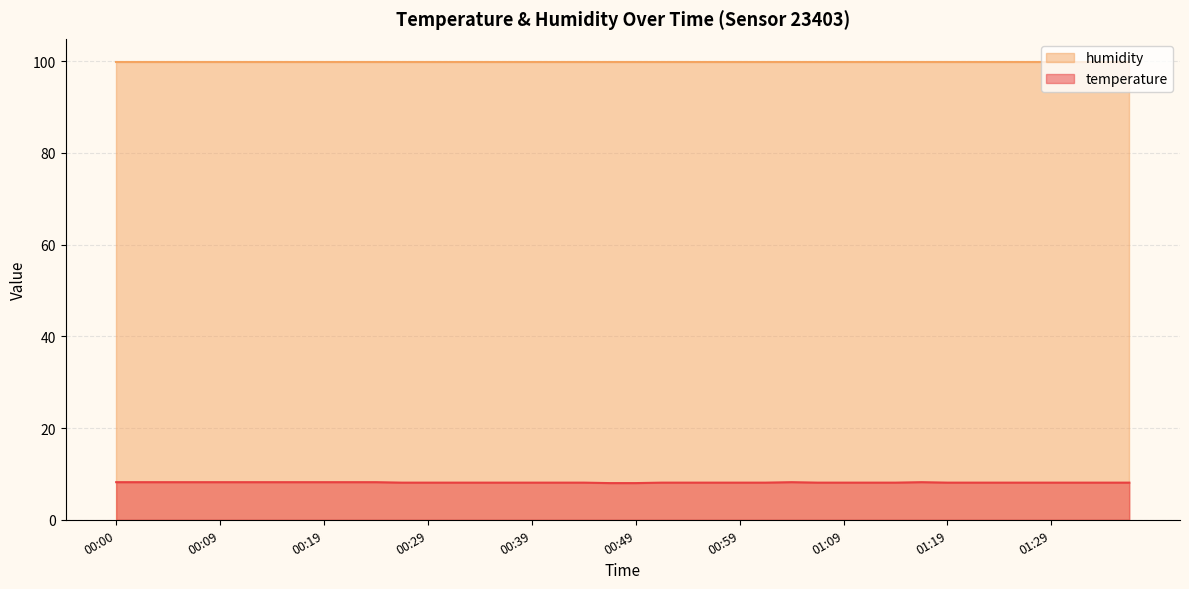

Rank the categories by value from lowest to highest.

00:47, 00:49, 00:27, 00:29, 00:32, 00:34, 00:37, 00:39, 00:42, 00:44, 00:52, 00:54, 00:56, 00:59, 01:01, 01:06, 01:09, 01:11, 01:14, 01:19, 01:21, 01:24, 01:26, 01:29, 01:31, 01:34, 01:36, 00:00, 00:02, 00:05, 00:07, 00:09, 00:12, 00:14, 00:17, 00:19, 00:22, 00:24, 01:04, 01:16